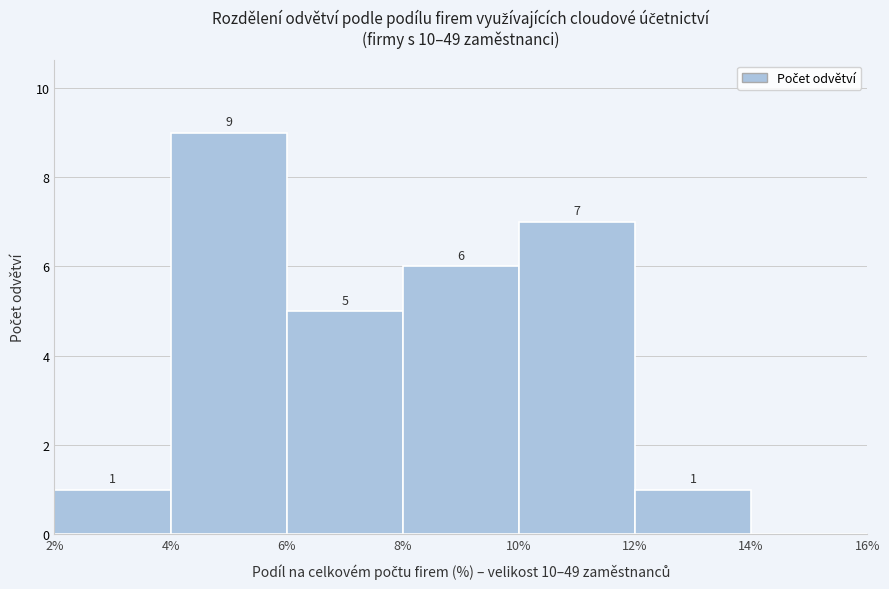

Which range on the x-axis has the tallest bar?

4% to 6%